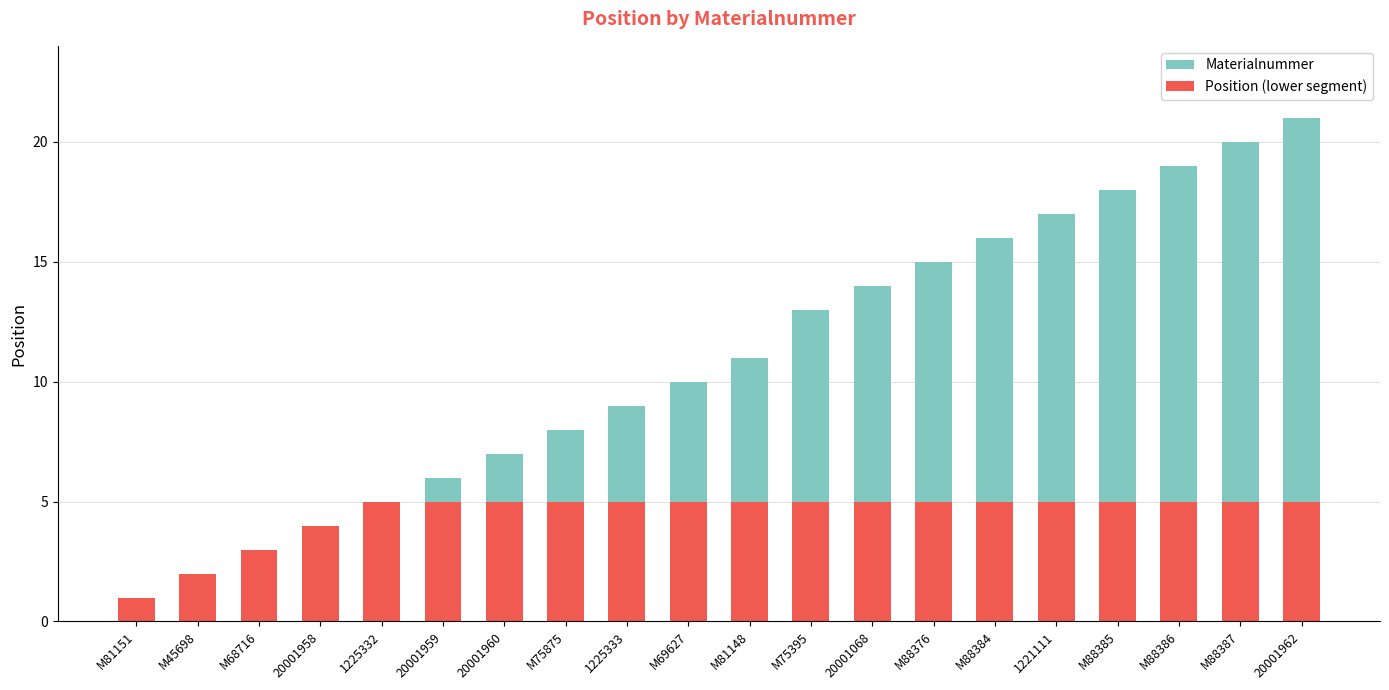

The Position (lower segment) series shows 5 at M88385. True or false?

True